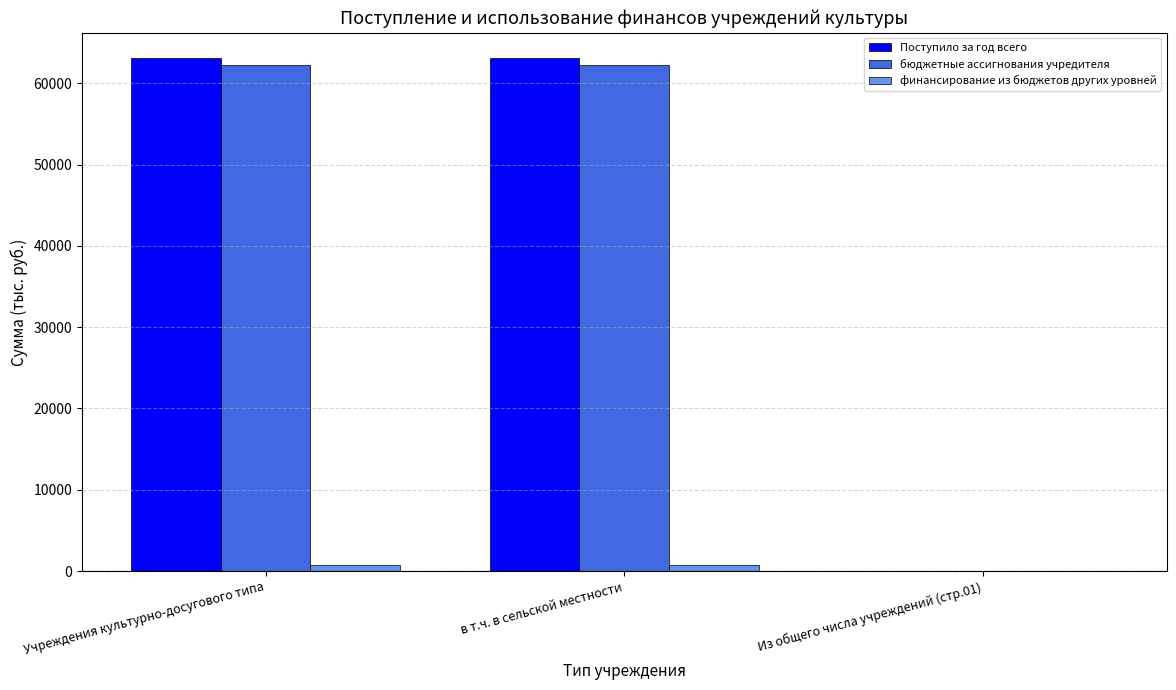

What is the highest value of the Поступило за год всего series?

63055